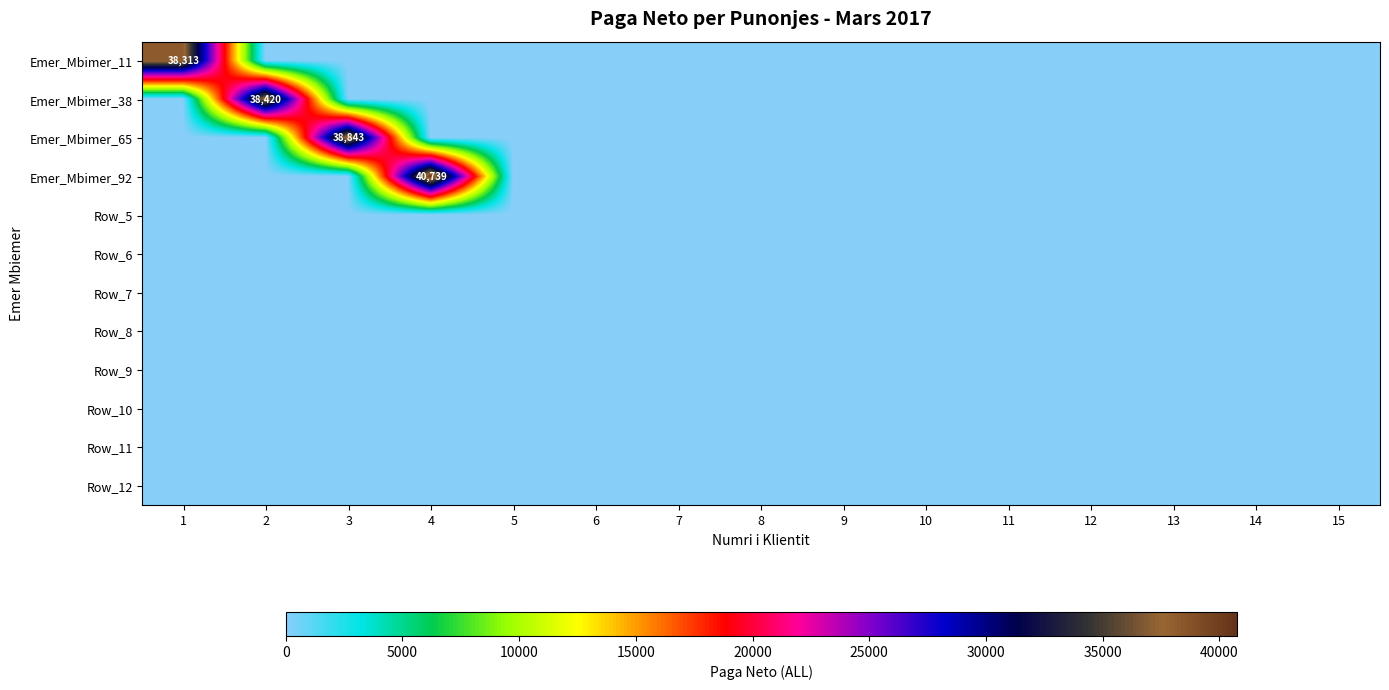

Which category has the highest value across all series?

4